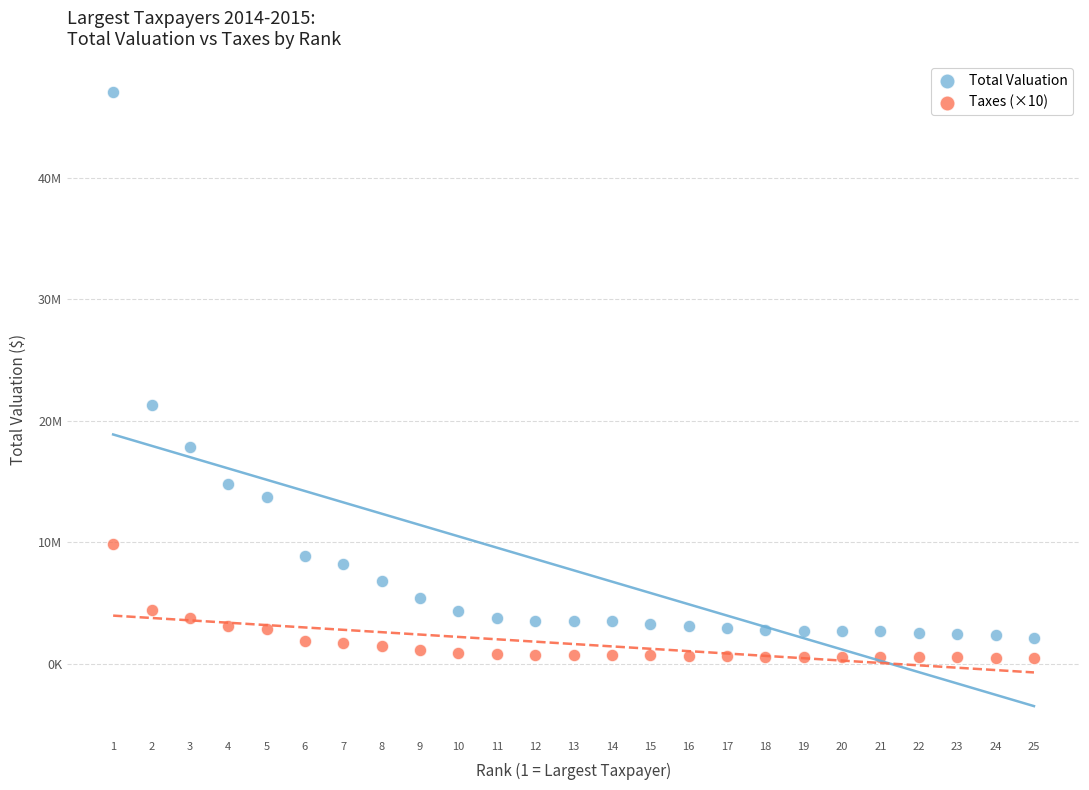

Which series reaches the minimum Y coordinate?

Taxes (×10)